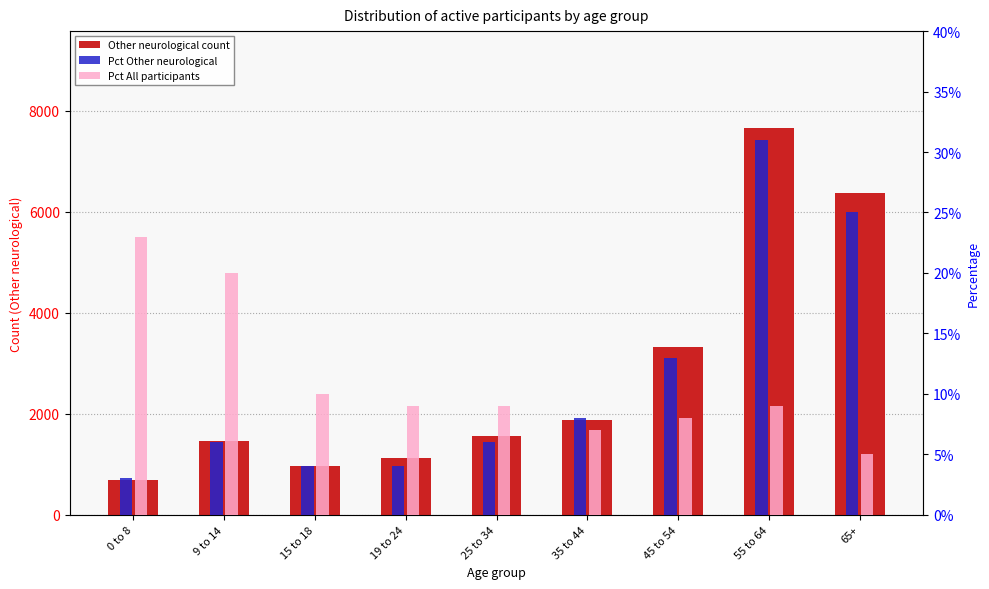

The Pct All participants series shows 9.0 at 19 to 24. True or false?

True